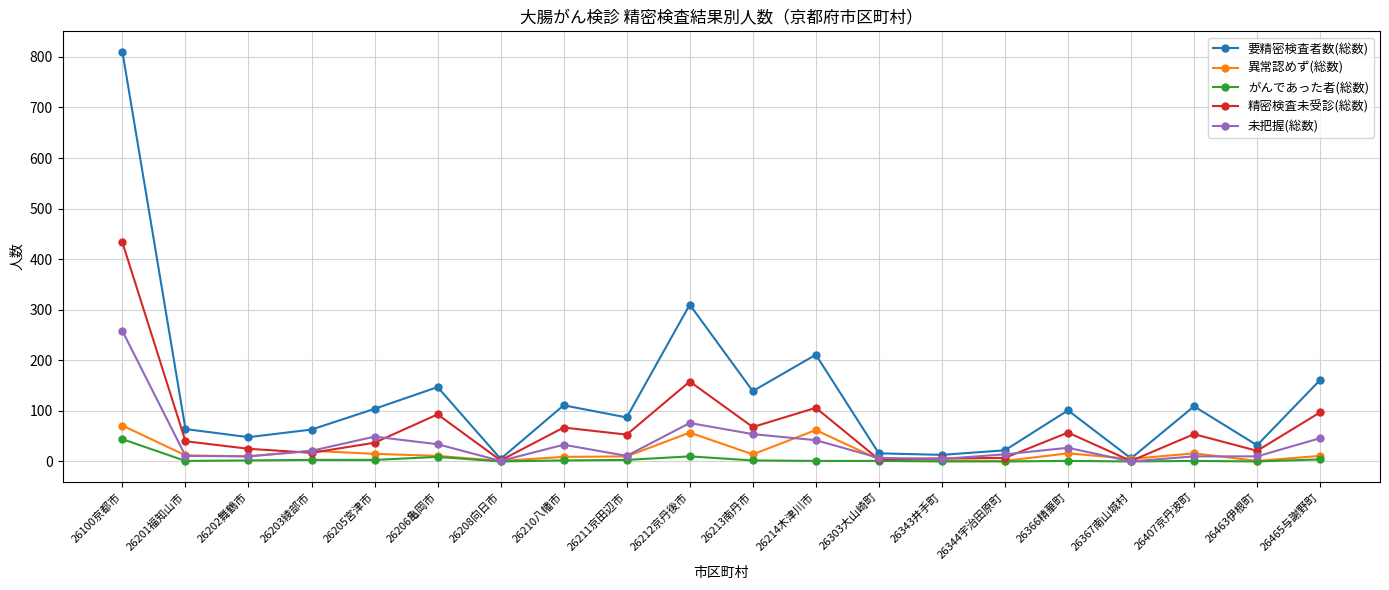

What is the difference between the 未把握(総数) values at 26211京田辺市 and 26303大山崎町?

4